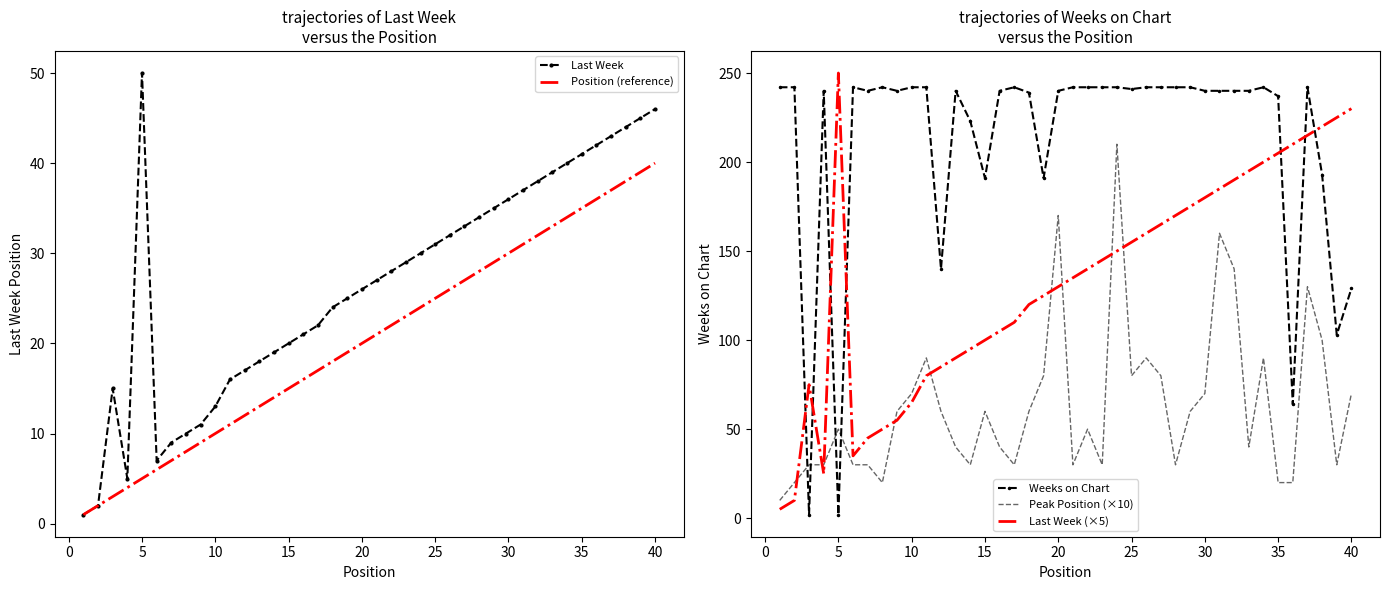

True or false: Last Week (×5) and Position (reference) cross at least once.

False